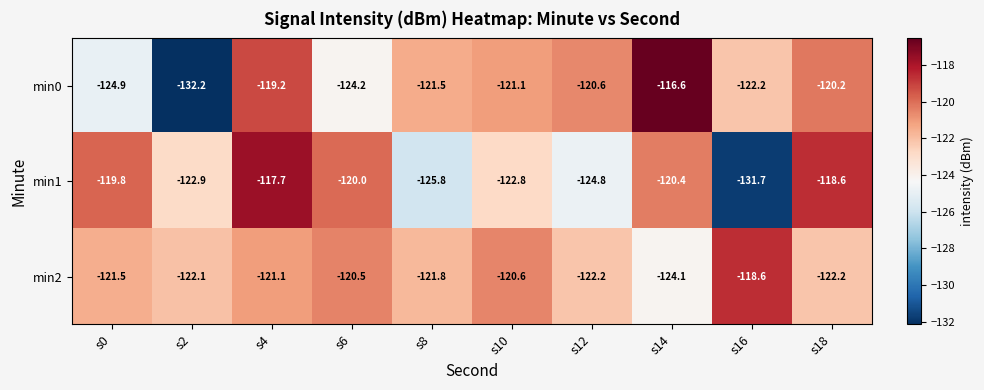

What is the difference between the min1 values at s14 and s10?

2.4